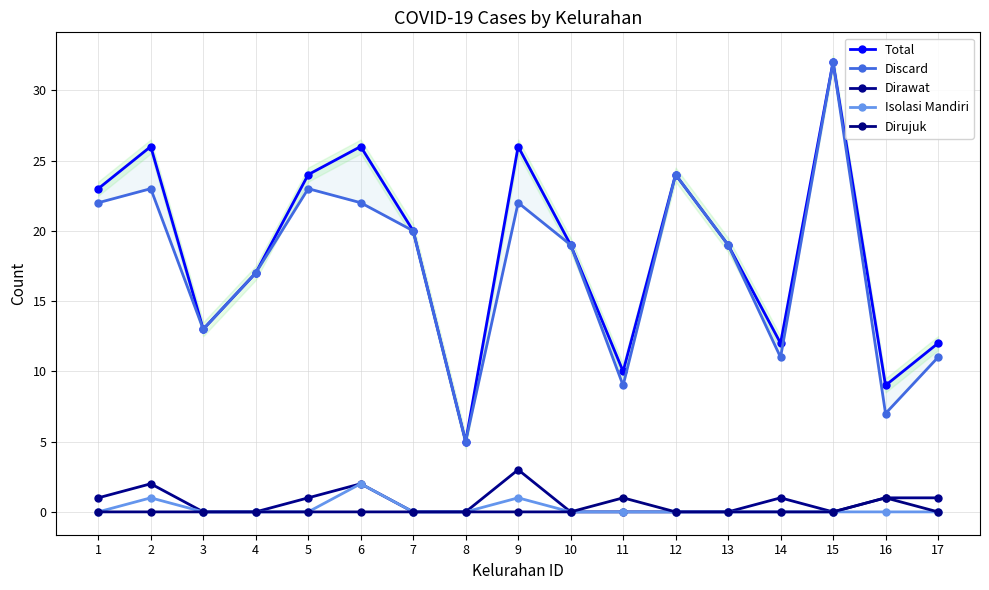

Which series has the largest range (max minus min)?

Total